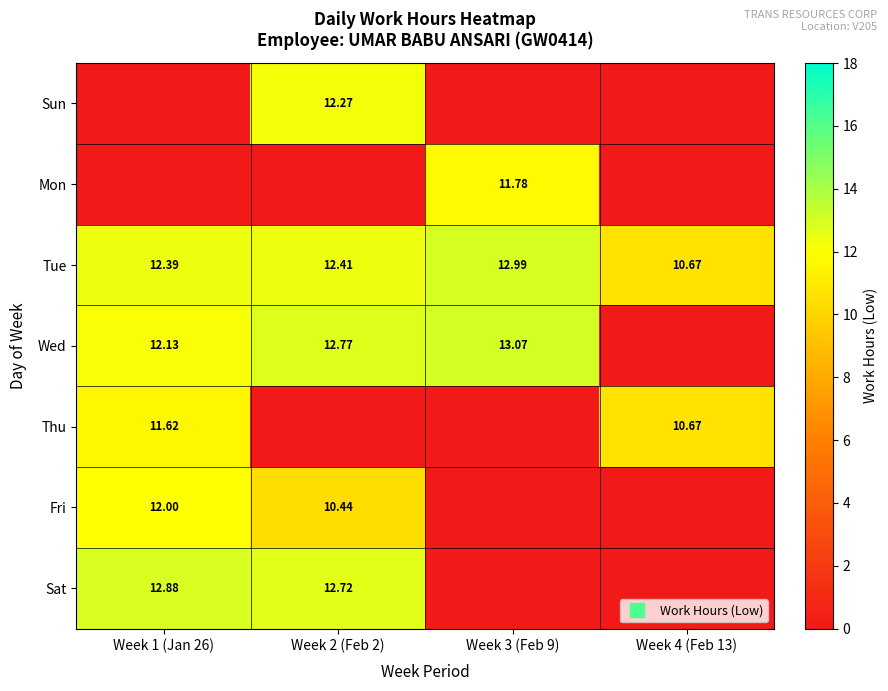

At which category does the chart reach its minimum across all series?

Week 1 (Jan 26)